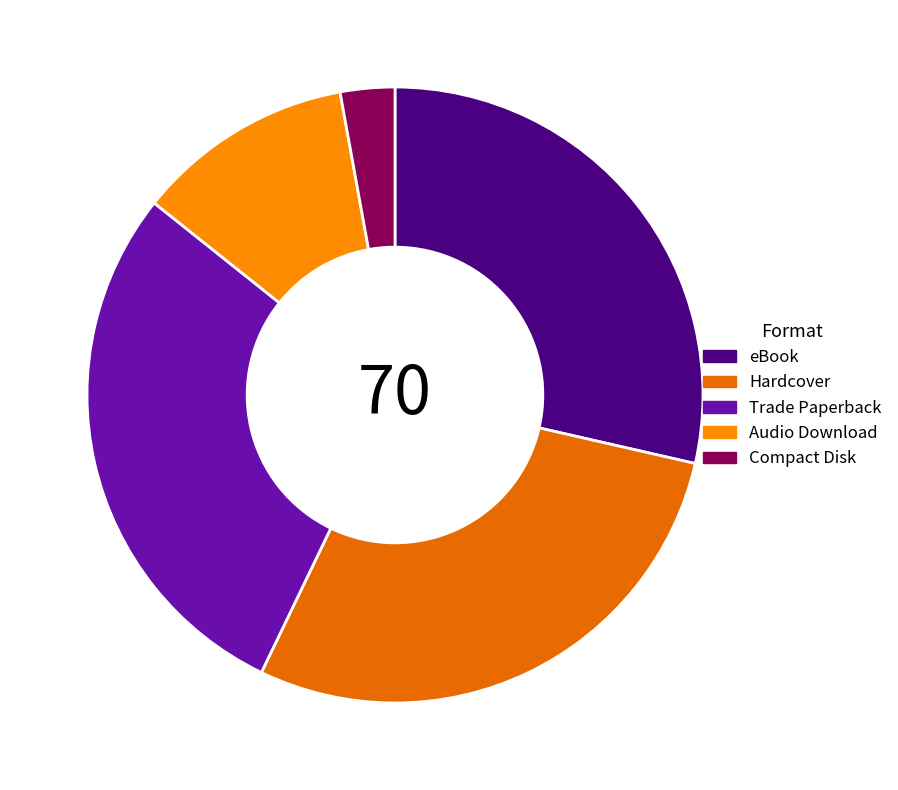

How many slices are in this pie chart?

5